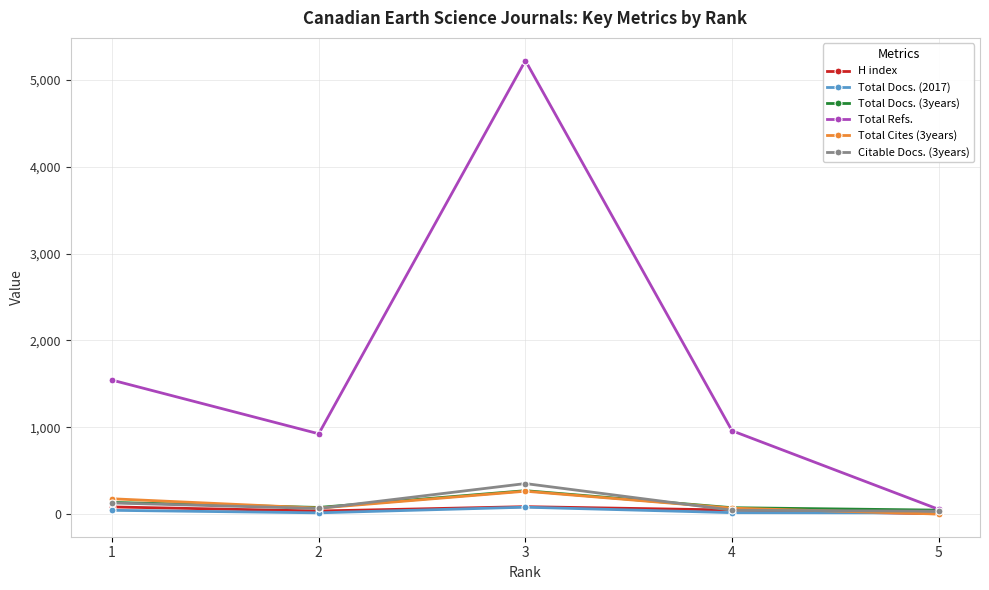

True or false: Total Docs. (3years) has more than 2 points higher than both neighbors.

False